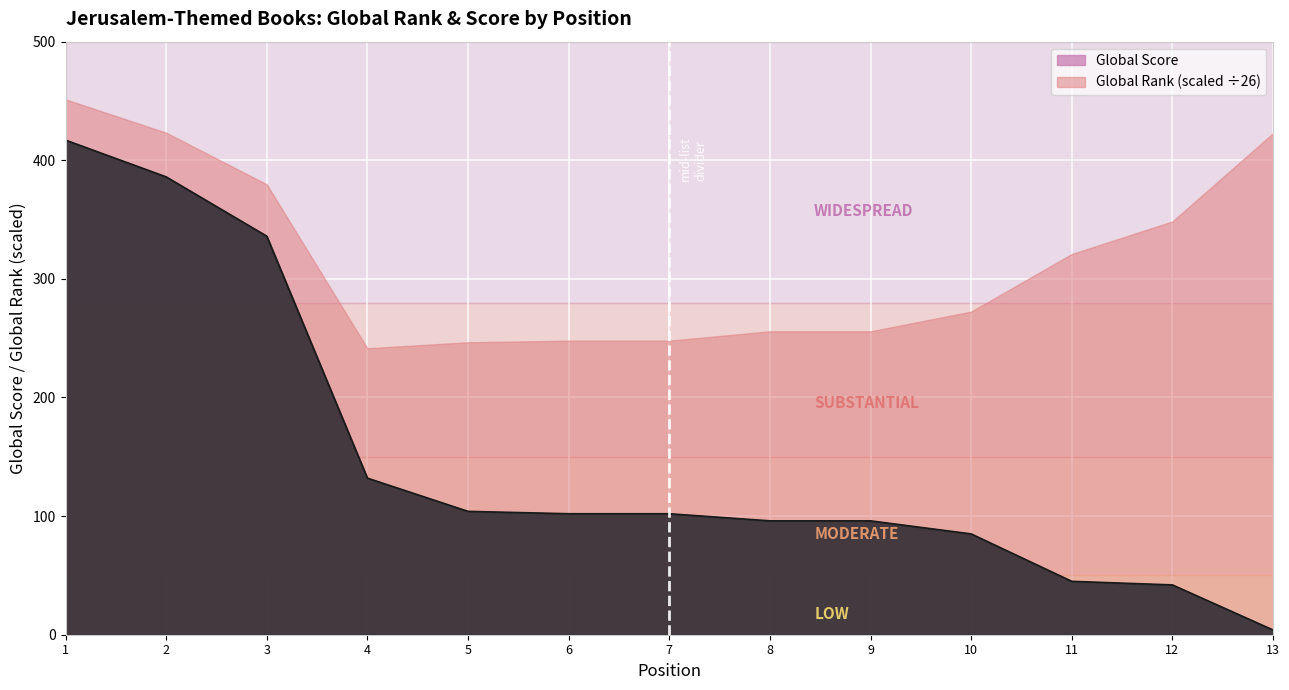

True or false: the data shows 59 at 10.

False